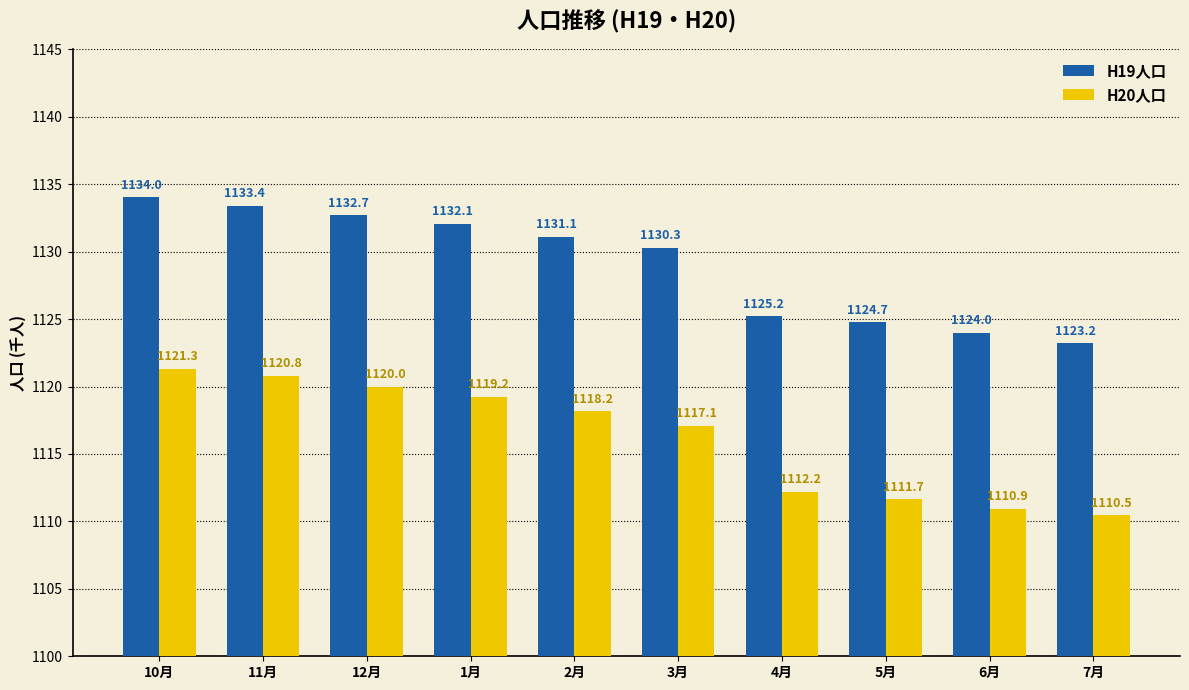

Rank the series at 2月 from lowest to highest value.

H20人口, H19人口